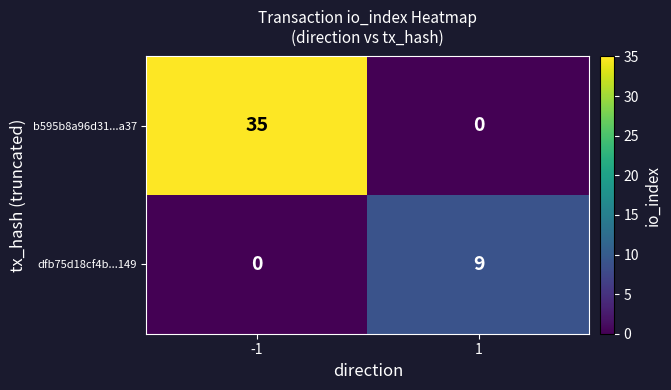

What is the total value across all series at -1?

35